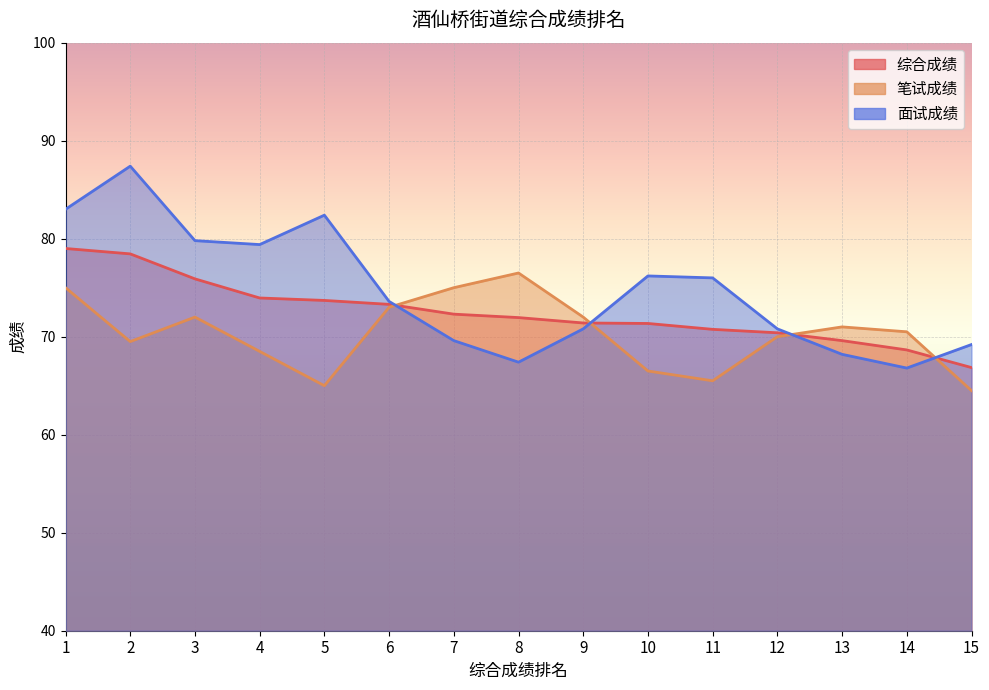

Reading left to right, extract all data points from this chart.

综合成绩: 1=79.0	2=78.5	3=75.9	4=74.0	5=73.7	6=73.3	7=72.3	8=72.0	9=71.4	10=71.3	11=70.8	12=70.4	13=69.6	14=68.7	15=66.8
笔试成绩: 1=75.0	2=69.5	3=72.0	4=68.5	5=65.0	6=73.0	7=75.0	8=76.5	9=72.0	10=66.5	11=65.5	12=70.0	13=71.0	14=70.5	15=64.5
面试成绩: 1=83.0	2=87.4	3=79.8	4=79.4	5=82.4	6=73.6	7=69.6	8=67.4	9=70.8	10=76.2	11=76.0	12=70.8	13=68.2	14=66.8	15=69.2